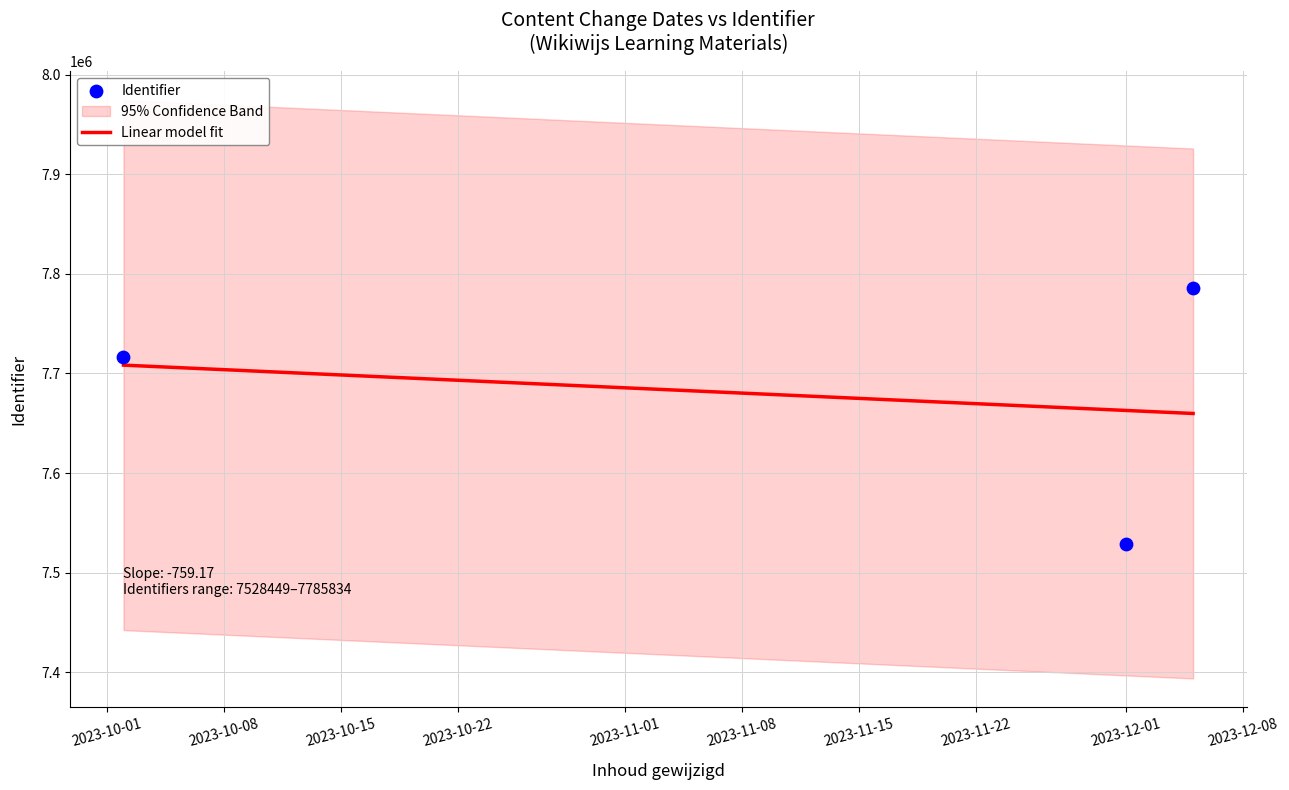

Approximately how many times larger is the value at 2023-12-05 compared to 2023-10-02?

1.0